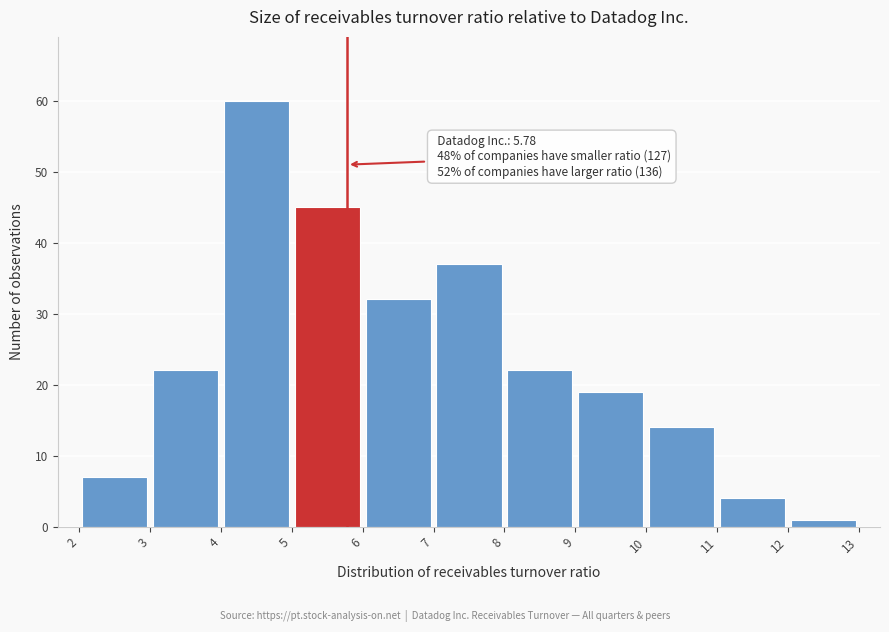

Which range on the x-axis has the tallest bar?

4 to 5